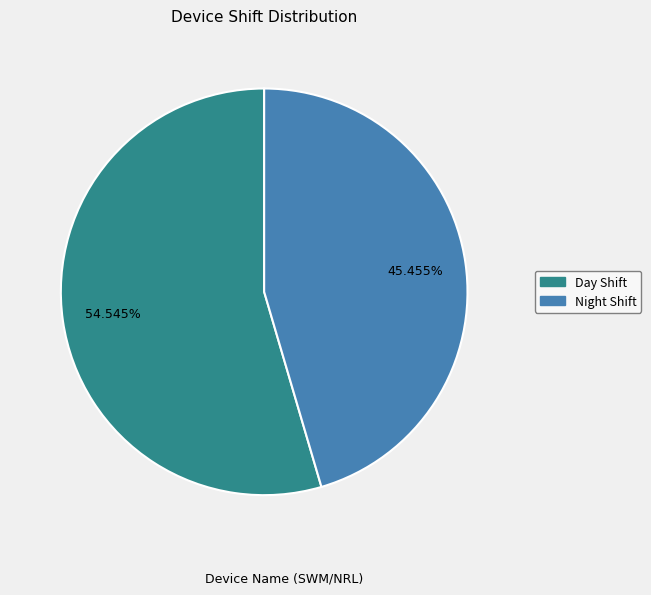

Is there a majority slice in this chart?

Yes